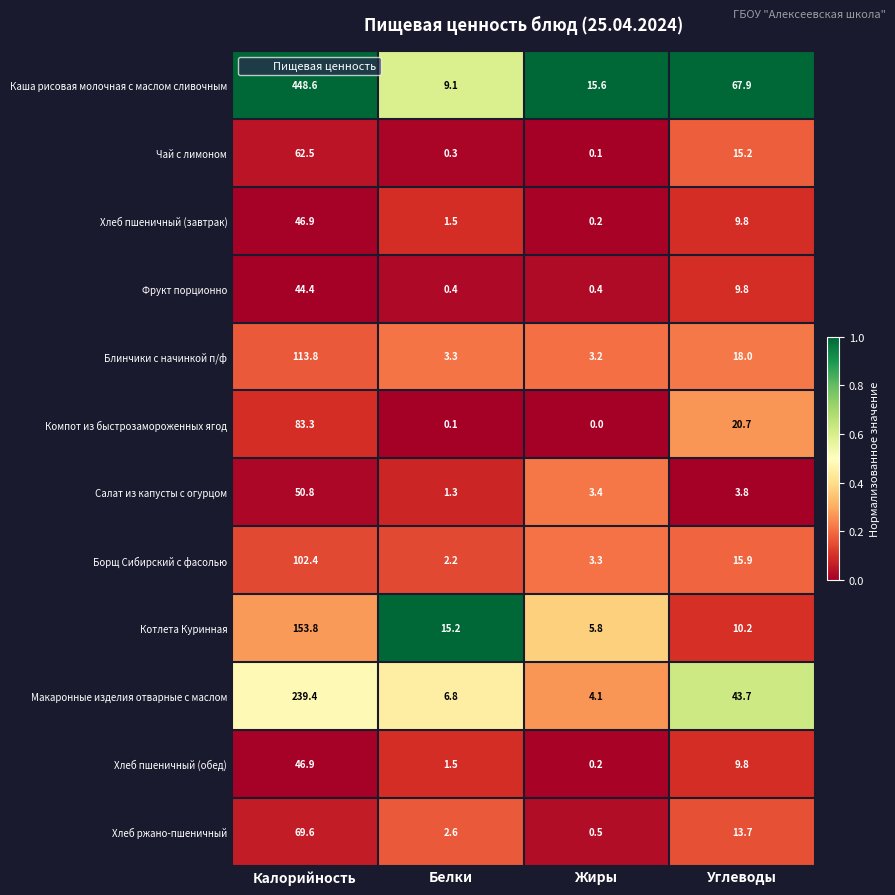

What is the total value across all series at Белки?

44.3